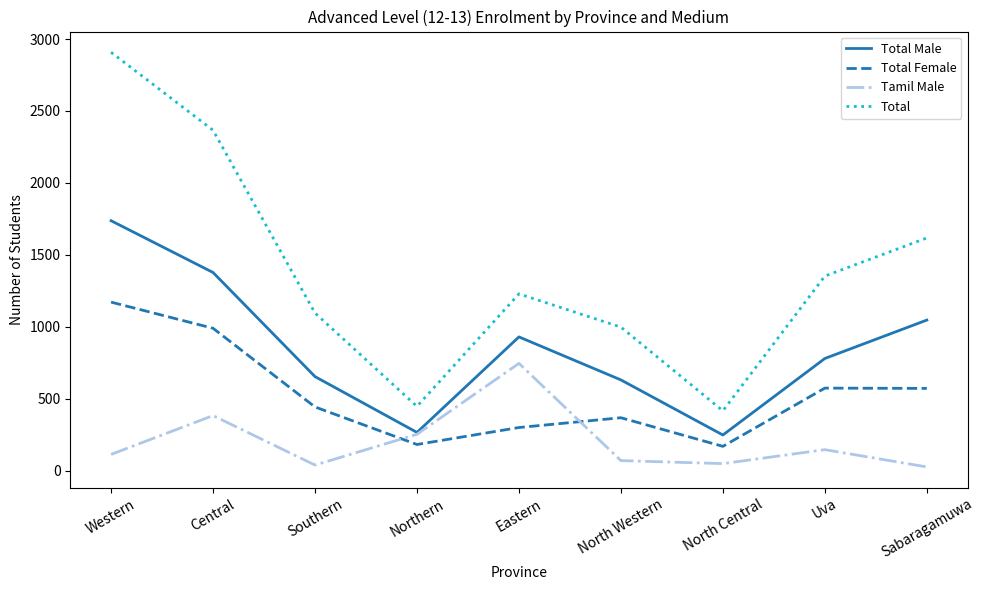

Which series changed the most between Northern and North Central?

Tamil Male